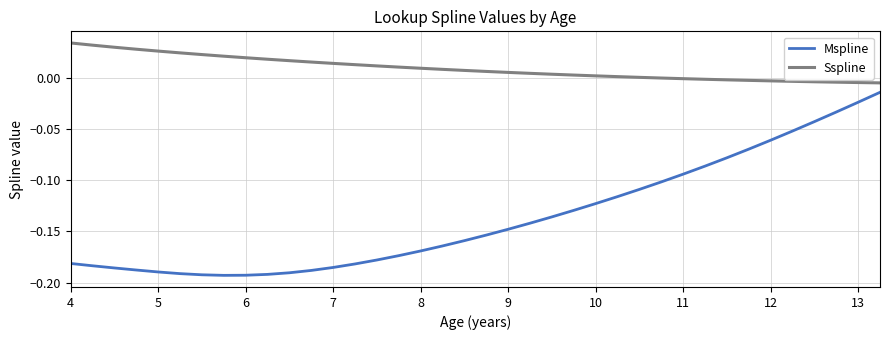

Does the chart have visible grid lines?

Yes